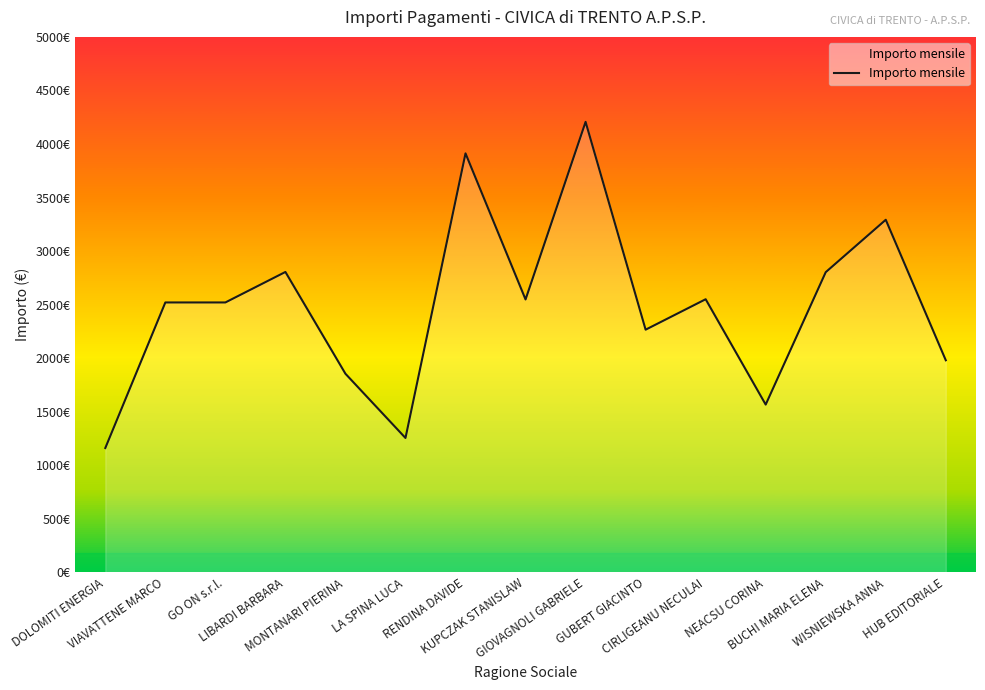

The chart shows a value of 2520.0 at VIAVATTENE MARCO. True or false?

True